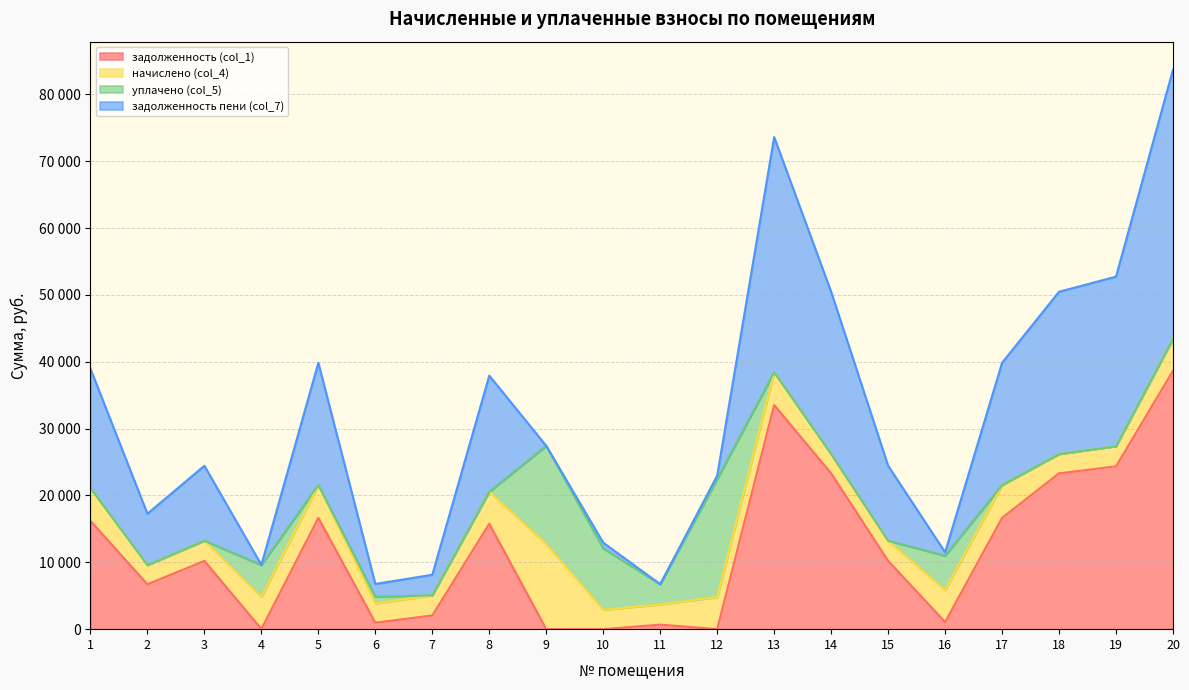

What are all the series names shown in the legend?

задолженность (col_1), начислено (col_4), уплачено (col_5), задолженность пени (col_7)